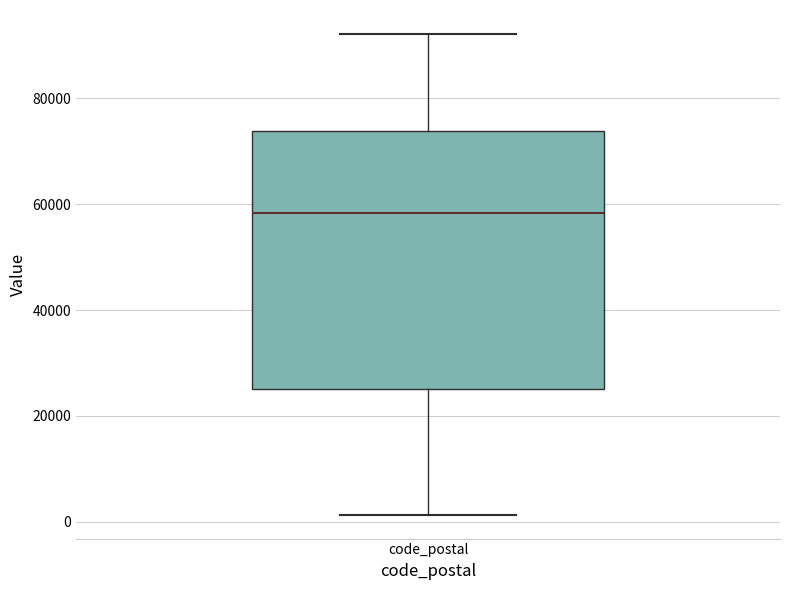

Where does the median line of the box for code_postal sit on the y-axis? The values are not printed on the chart, so give them approximately, as read against the axis.

58000